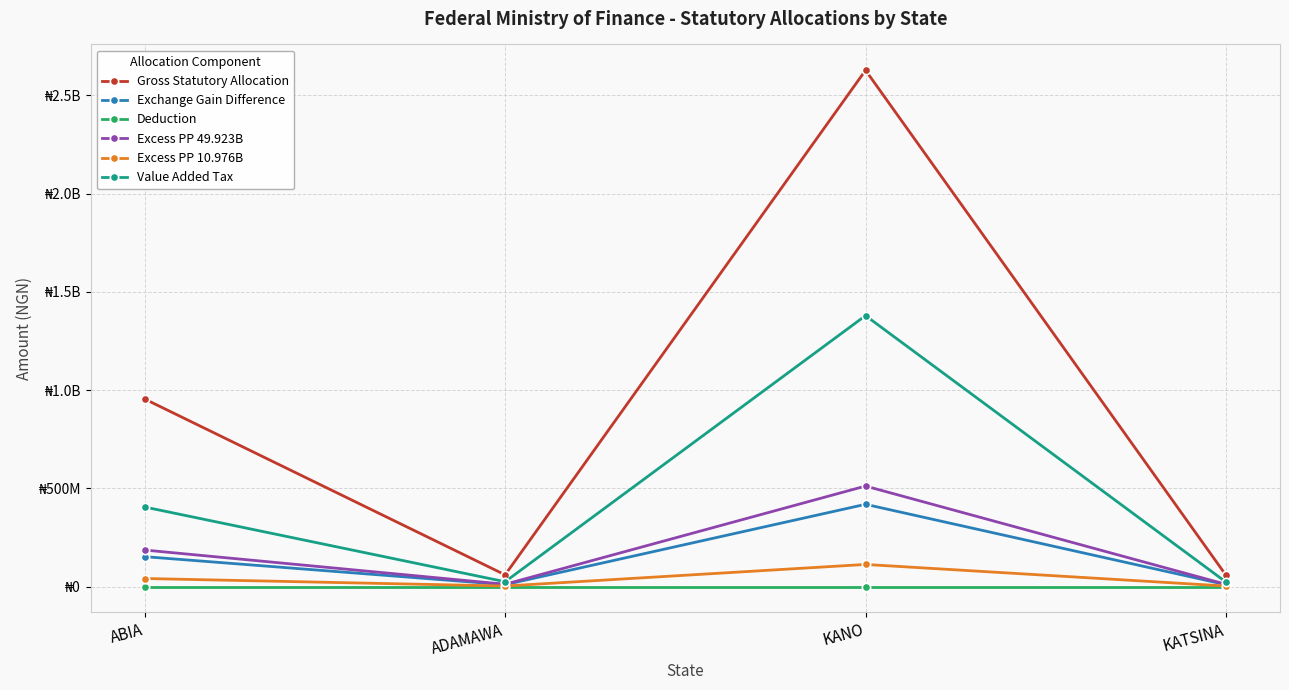

True or false: Value Added Tax has more than 2 points higher than both neighbors.

False